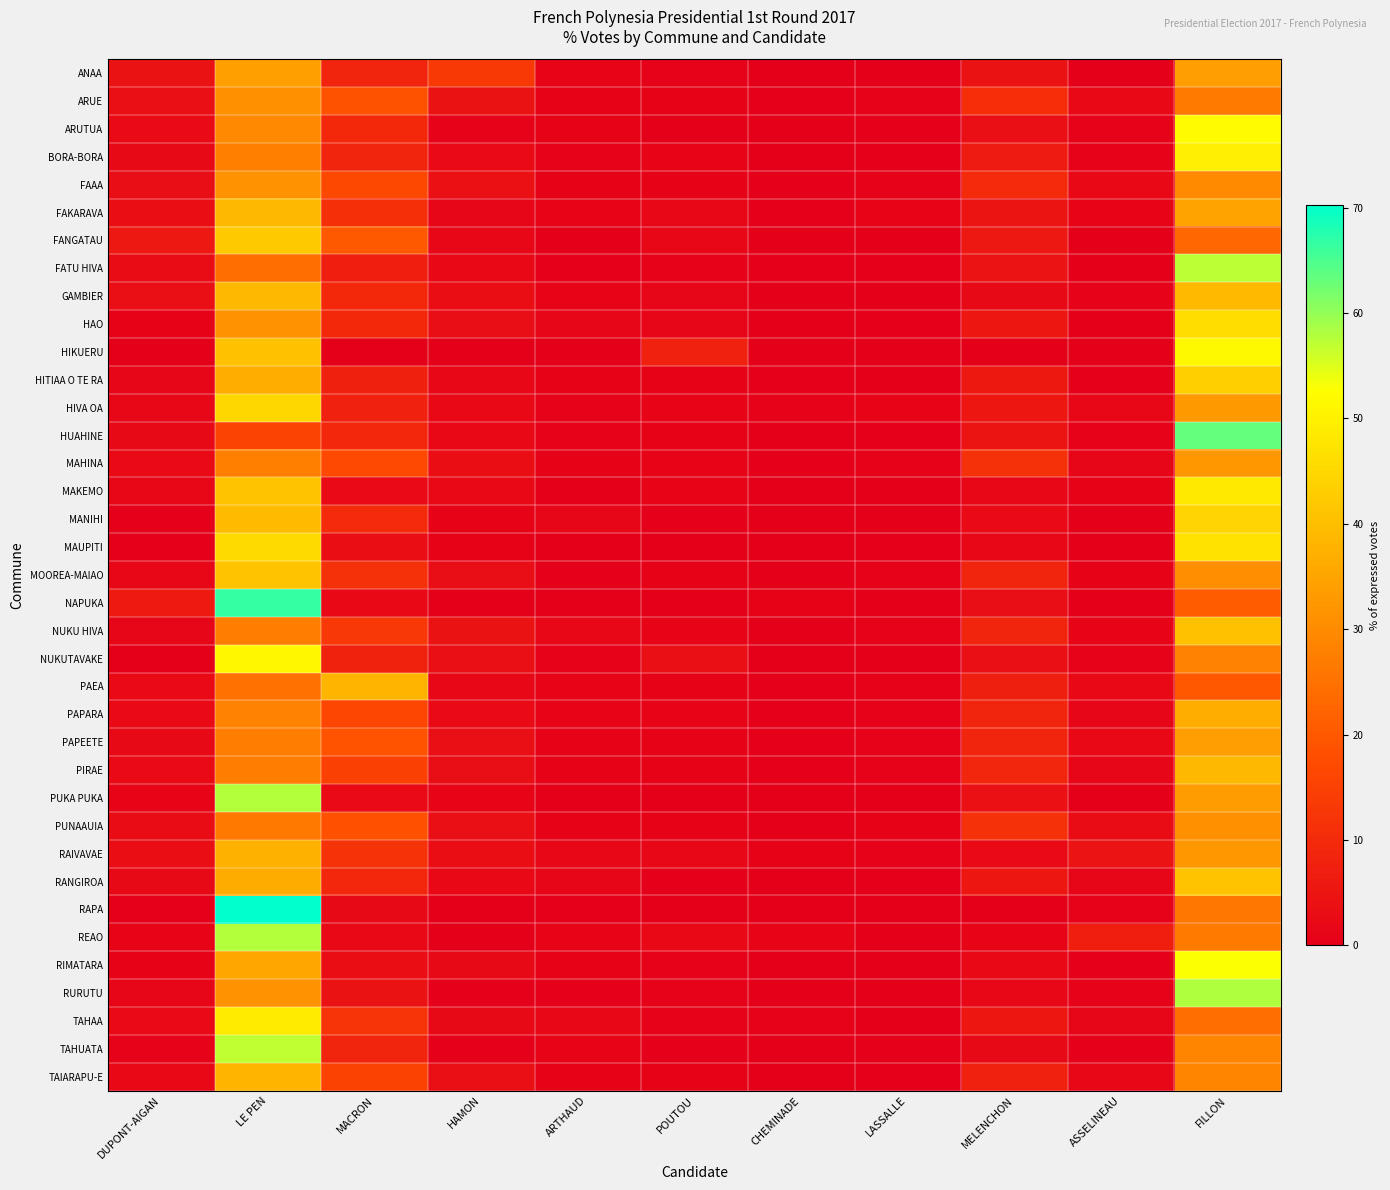

What is the spread (max minus min) of values at CHEMINADE?

1.2